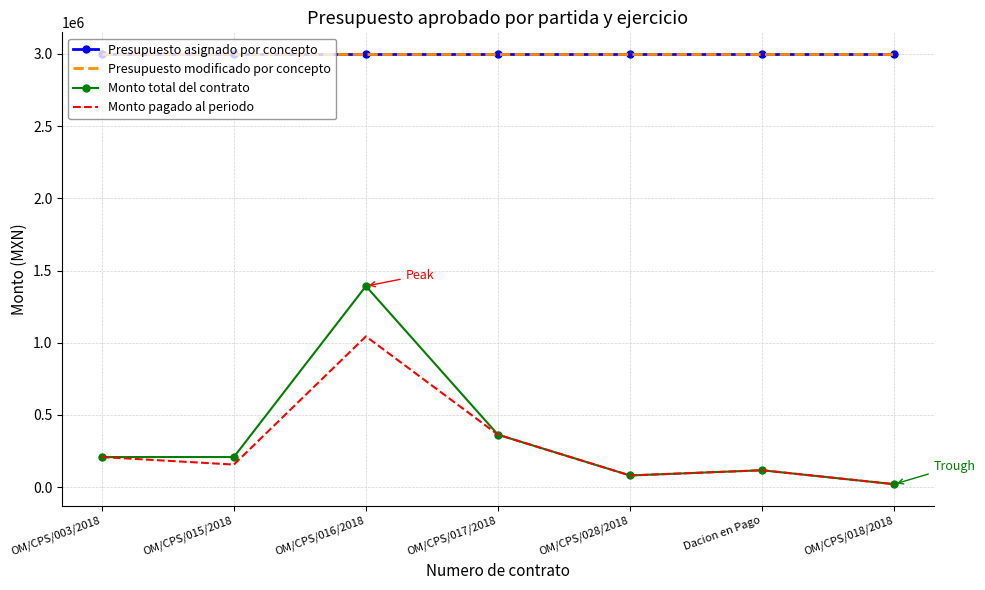

What is the sum of the Presupuesto modificado por concepto values at OM/CPS/003/2018 and OM/CPS/018/2018?

6000000.0